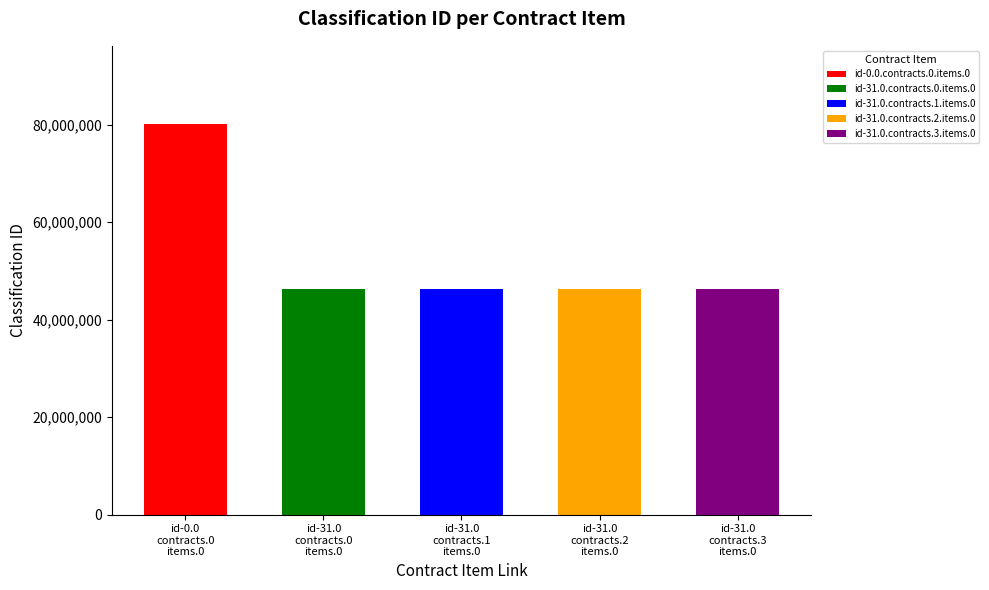

Reading left to right, transcribe all the data shown in this chart.

id-0.0.contracts.0.items.0=80131500	id-31.0.contracts.0.items.0=46170000	id-31.0.contracts.1.items.0=46170000	id-31.0.contracts.2.items.0=46170000	id-31.0.contracts.3.items.0=46170000